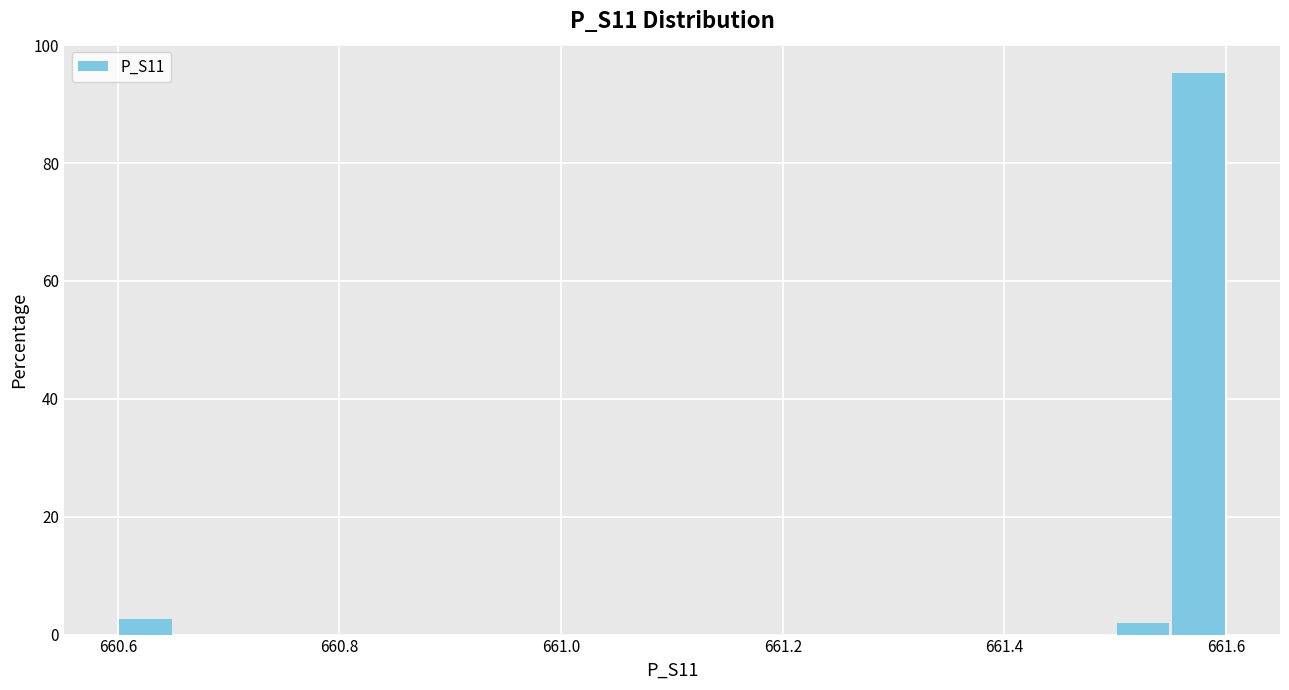

Around what value on the x-axis is the tallest bar? Give the approximate position of its centre, as read against the axis.

661.58